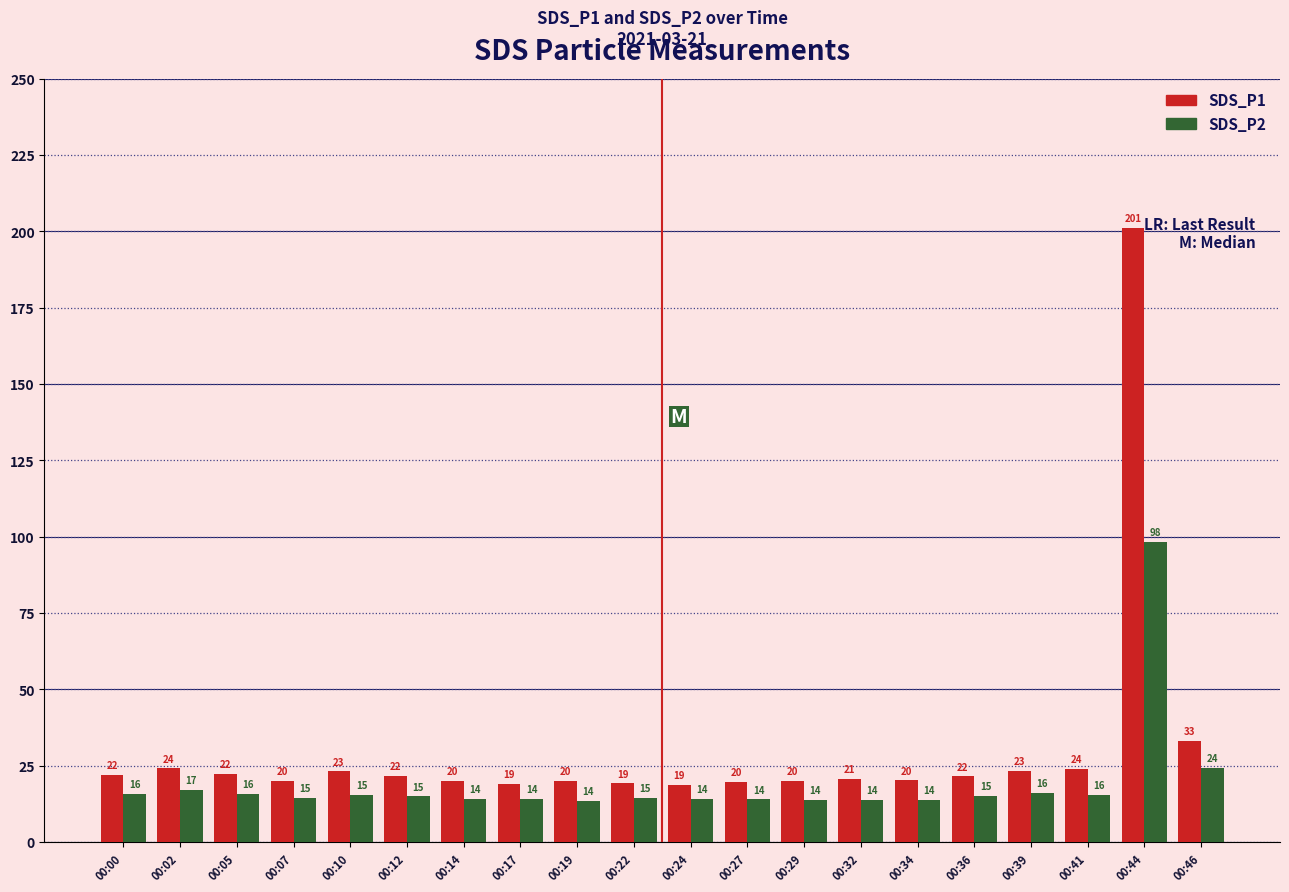

True or false: SDS_P1 has a value of 28.4 at 00:22.

False